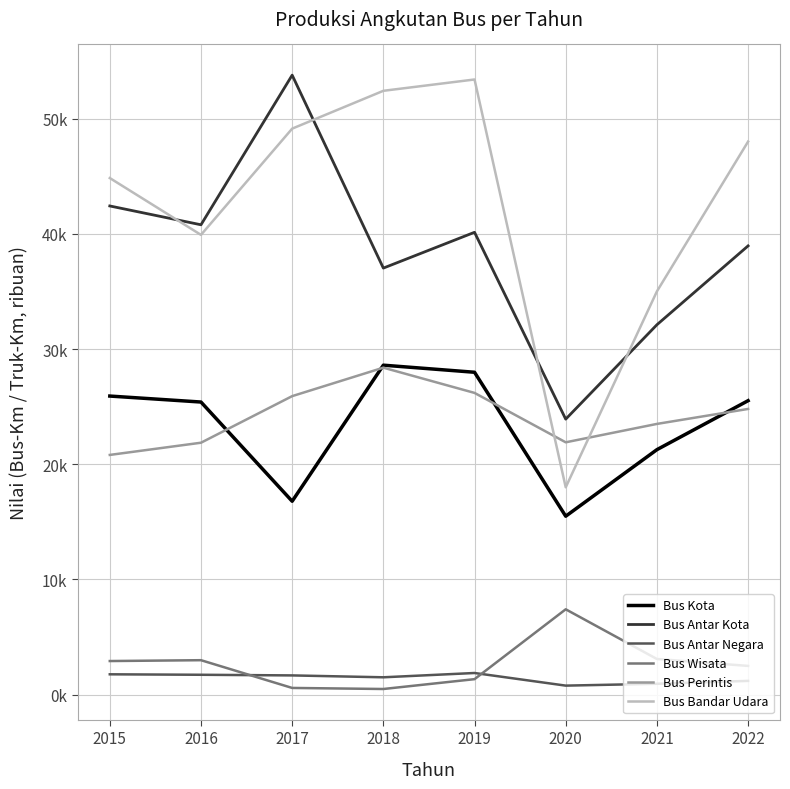

Between 2021 and 2017, which is larger?

2021